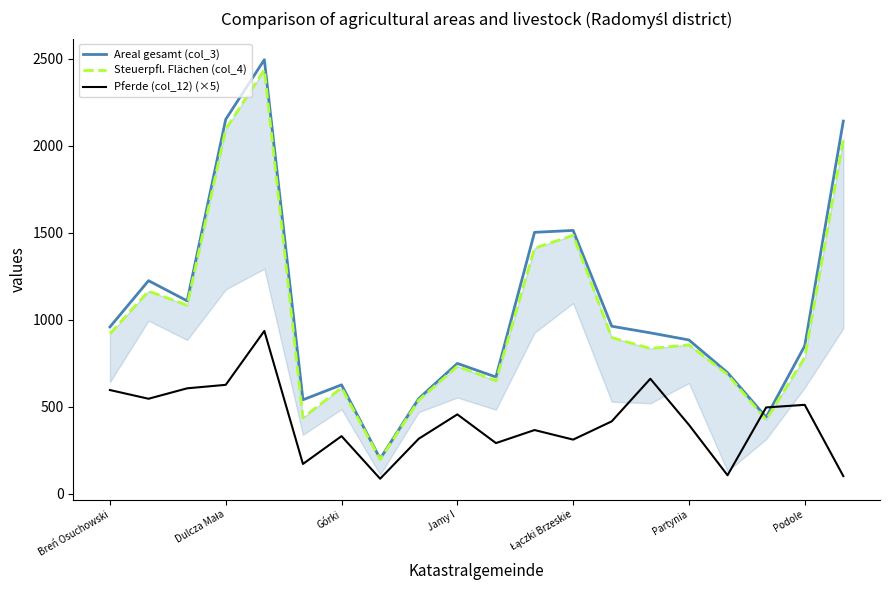

Where do Steuerpfl. Flächen (col_4) and Pferde (col_12) (×5) first cross each other?

16 and 17